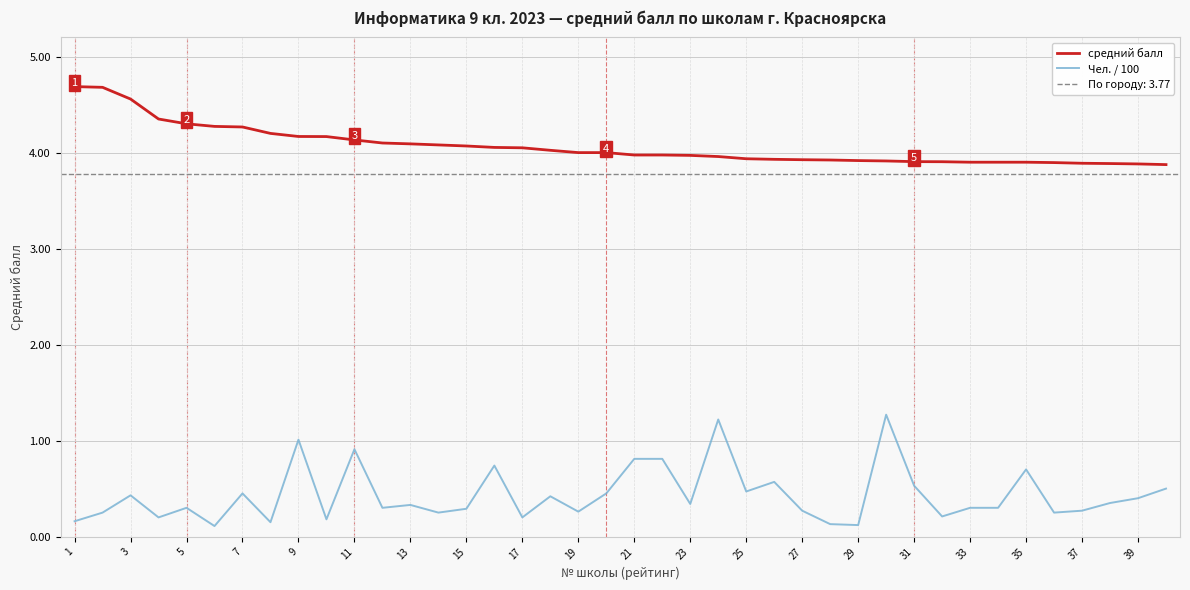

How many data points does each series have?

40